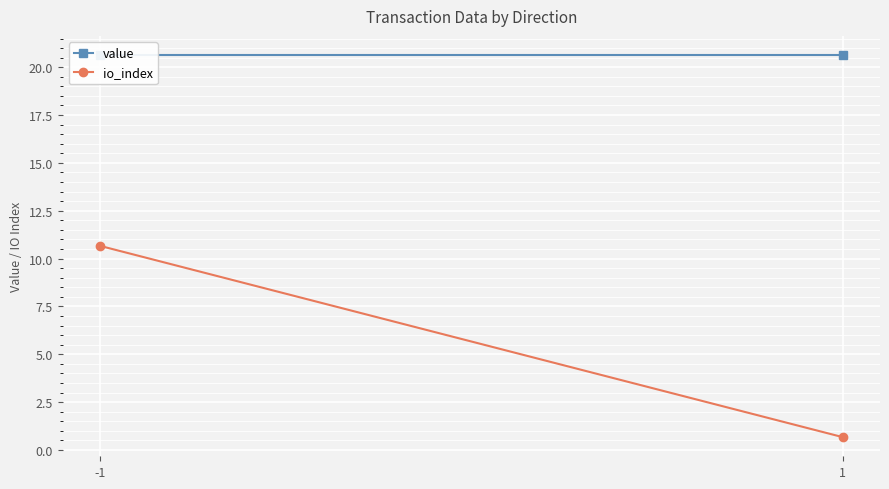

Reading right to left, transcribe all the data shown in this chart.

value: 1=20.6	-1=20.6
io_index: 1=0.7	-1=10.7